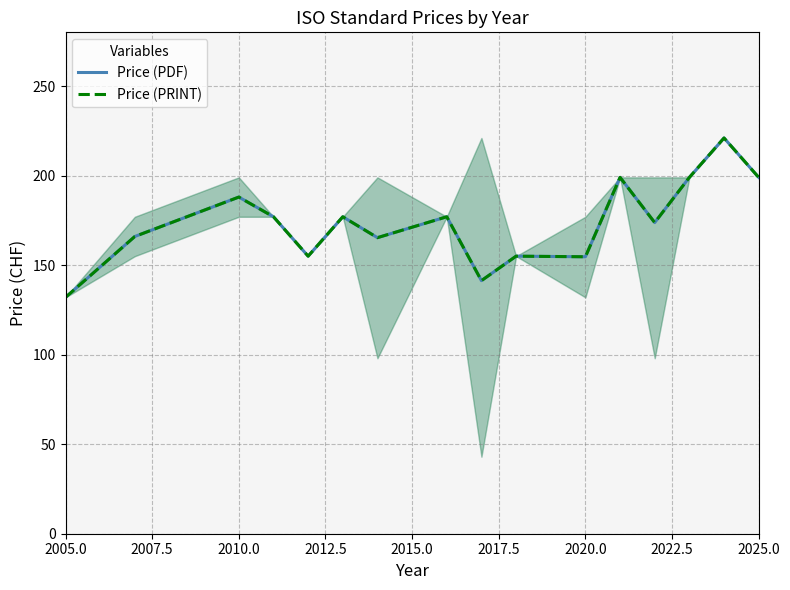

True or false: Price (PRINT) and Price (PDF) cross at least once.

False